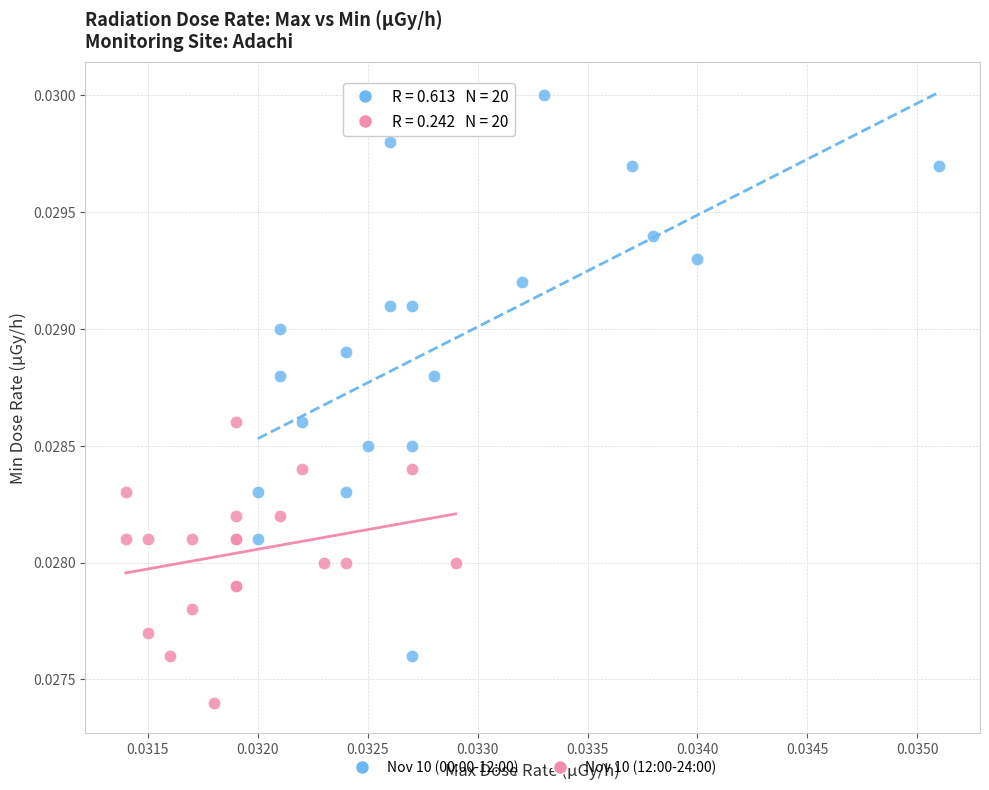

Which series has the largest Y range (max minus min)?

Nov 10 (00:00-12:00)